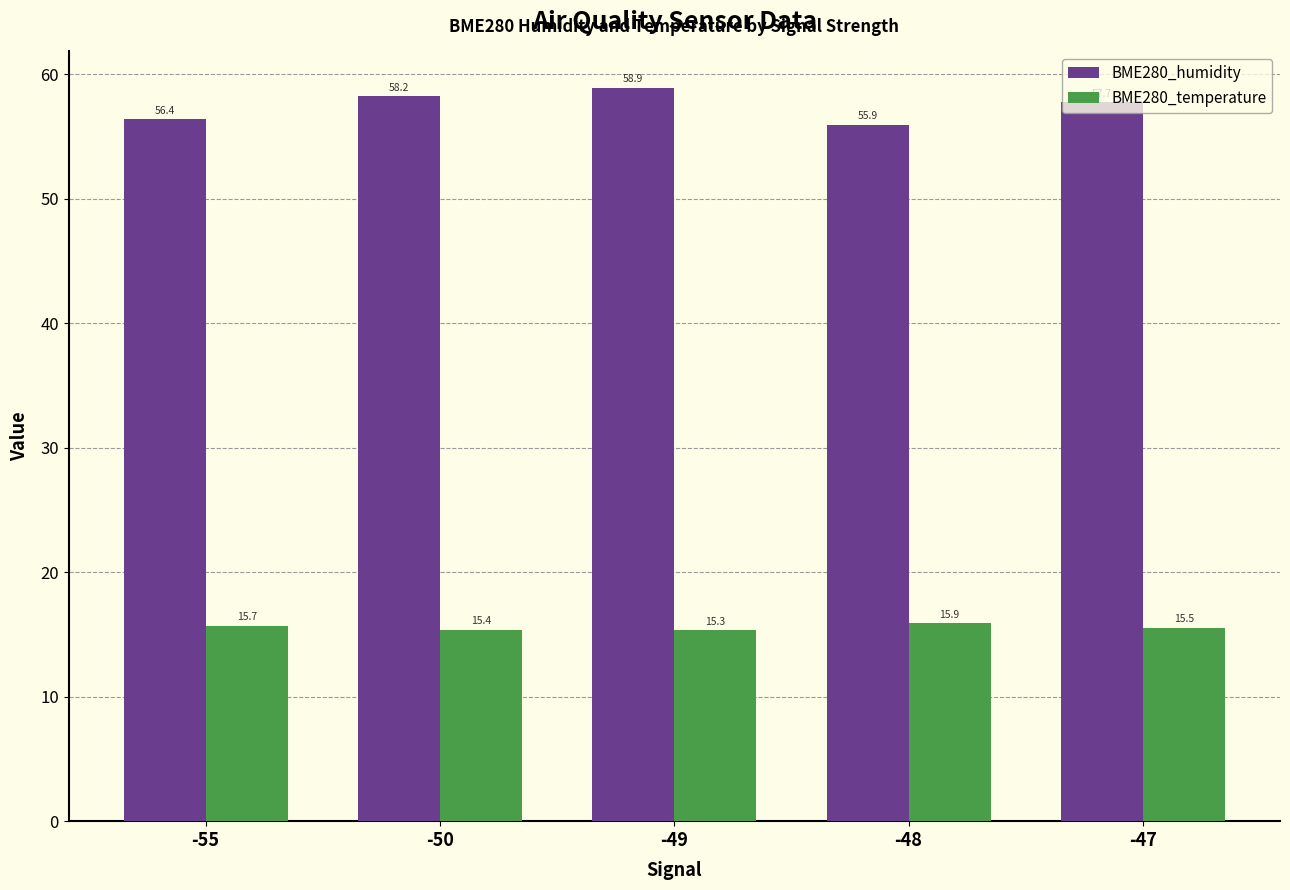

Which series has the widest spread of values?

BME280_humidity